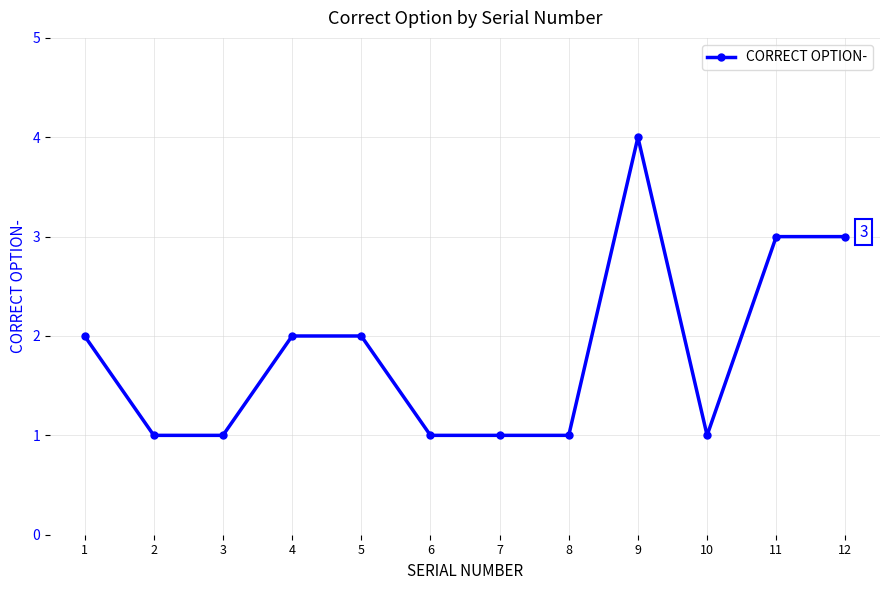

True or false: there are more than 0 points higher than both neighbors.

True